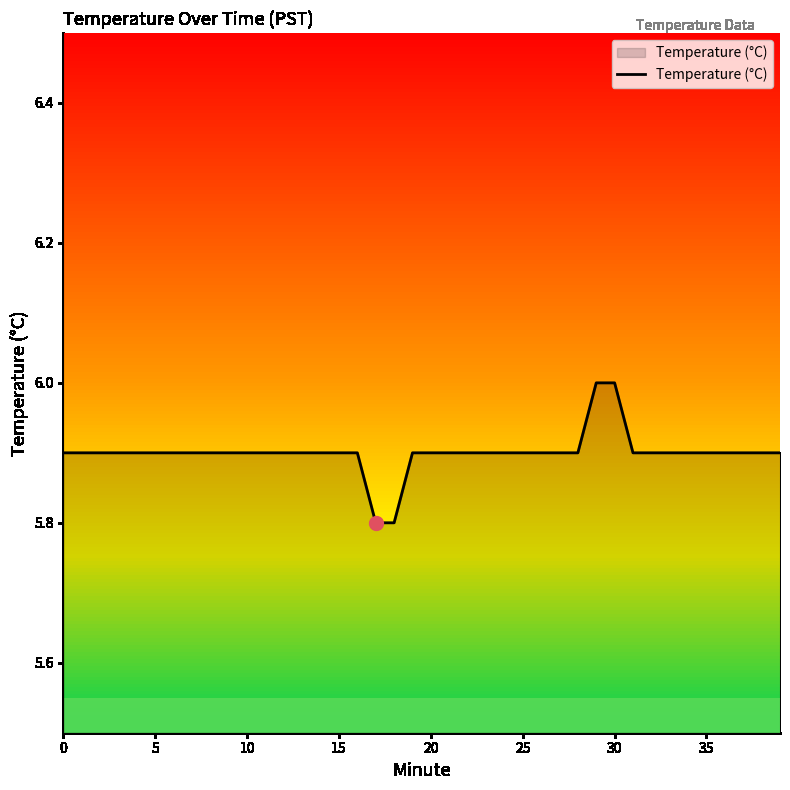

What is the greatest value displayed?

6.0